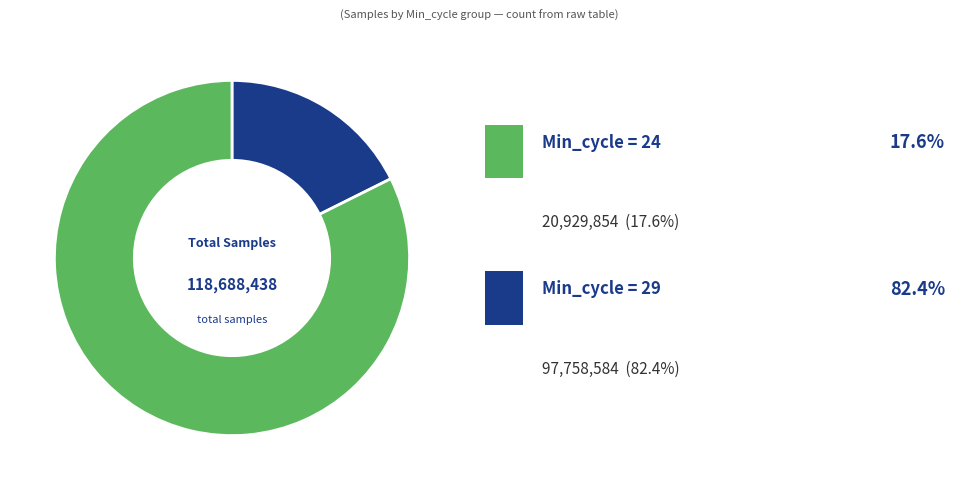

Is there a majority slice in this chart?

Yes